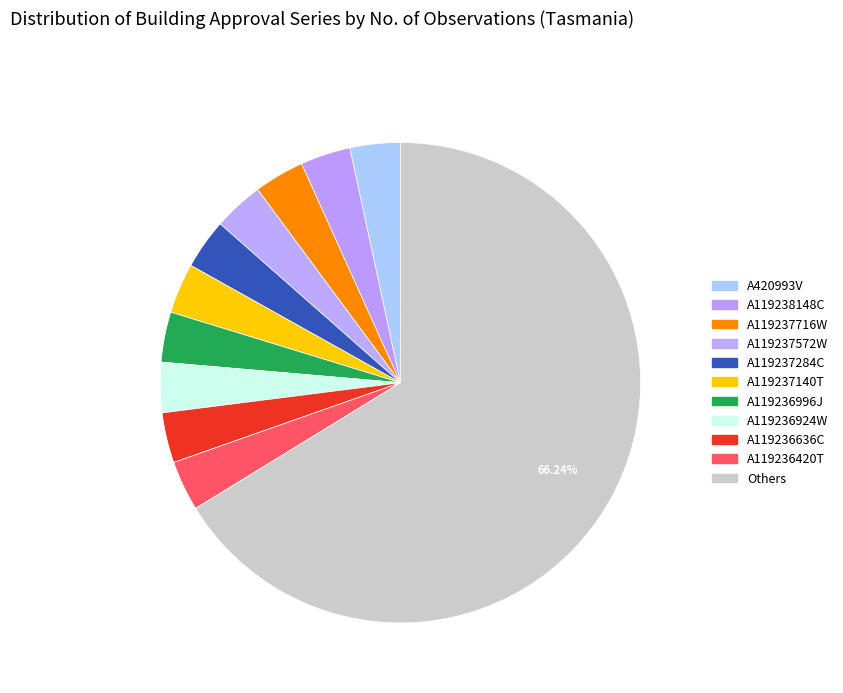

How many segments does this pie chart have?

11